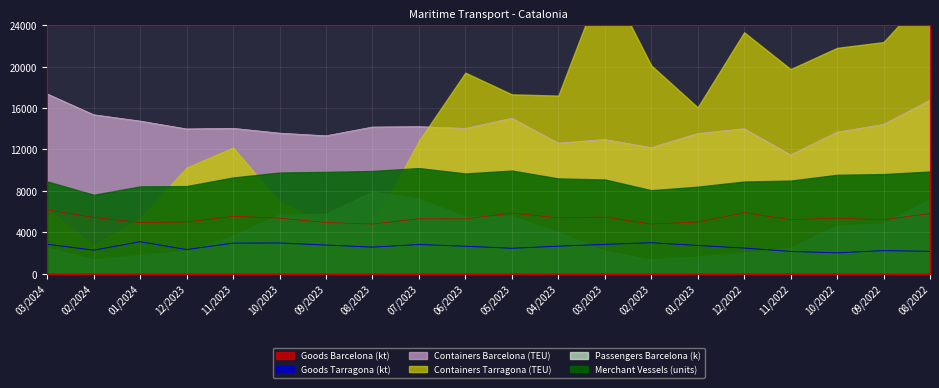

True or false: Goods Tarragona (kt) and Goods Barcelona (kt) intersect in this chart.

False